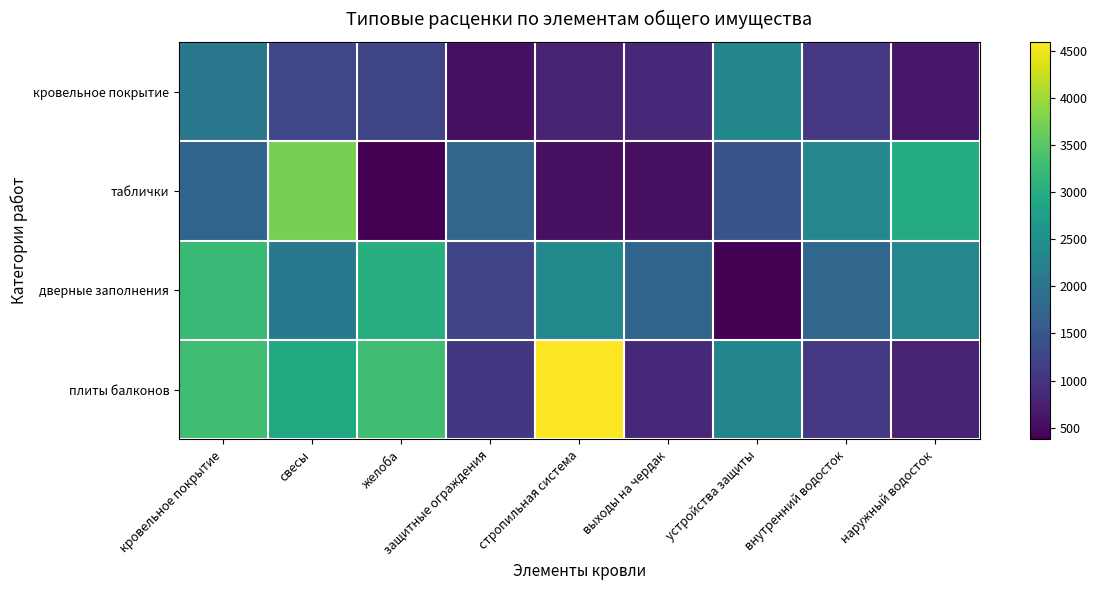

Between выходы на чердак and внутренний водосток, which series saw the biggest shift?

таблички